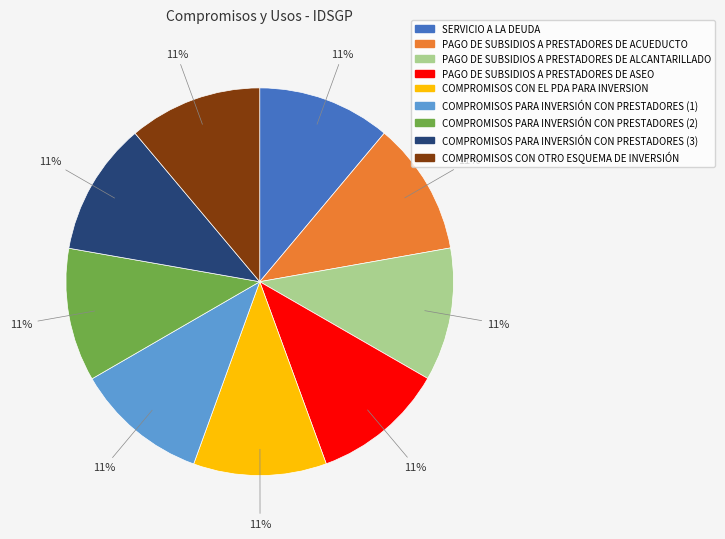

To the nearest percent, what percentage of the pie is COMPROMISOS CON OTRO ESQUEMA DE INVERSIÓN?

11%